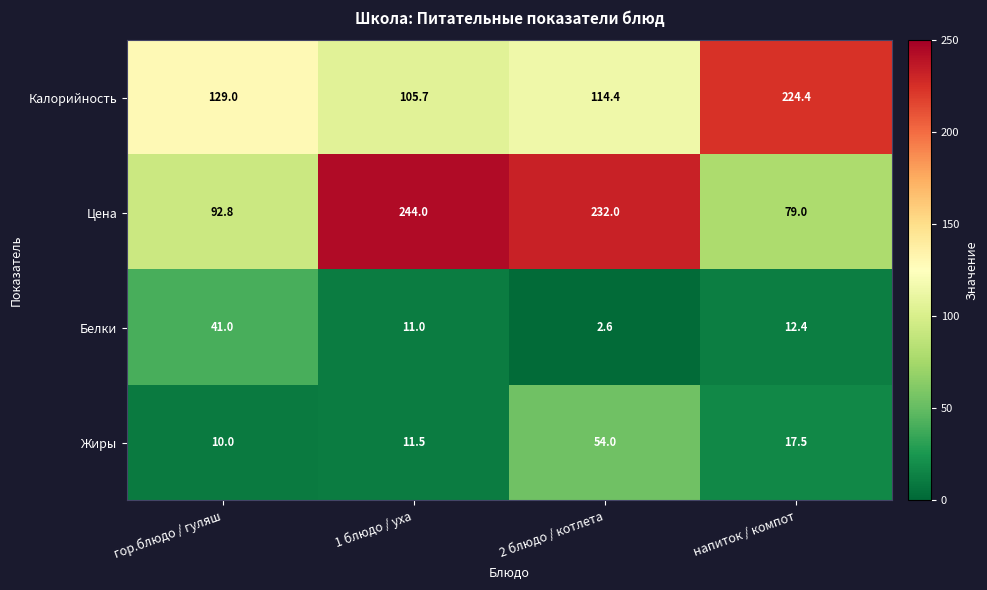

Count the number of categories in the chart.

4